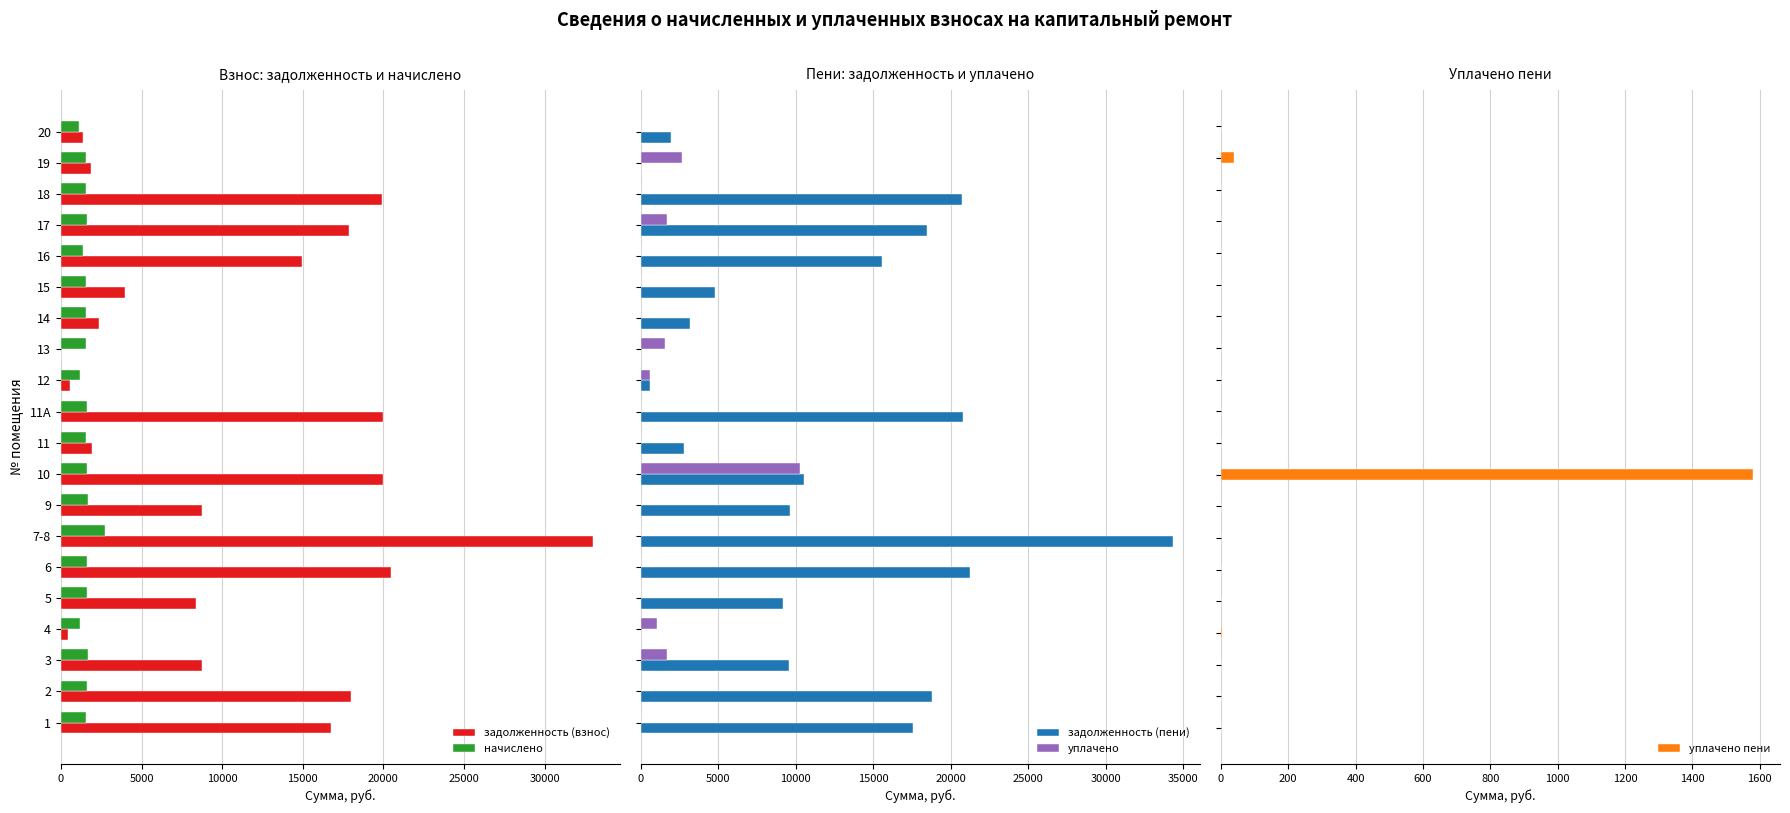

The value of задолженность (взнос) at 18 is 8733.1. True or false?

False